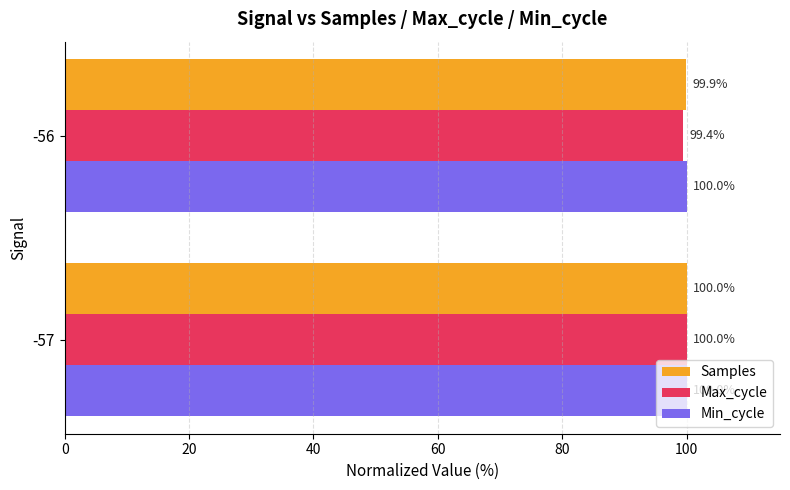

True or false: Min_cycle has a value of 100.0 at -56.

True